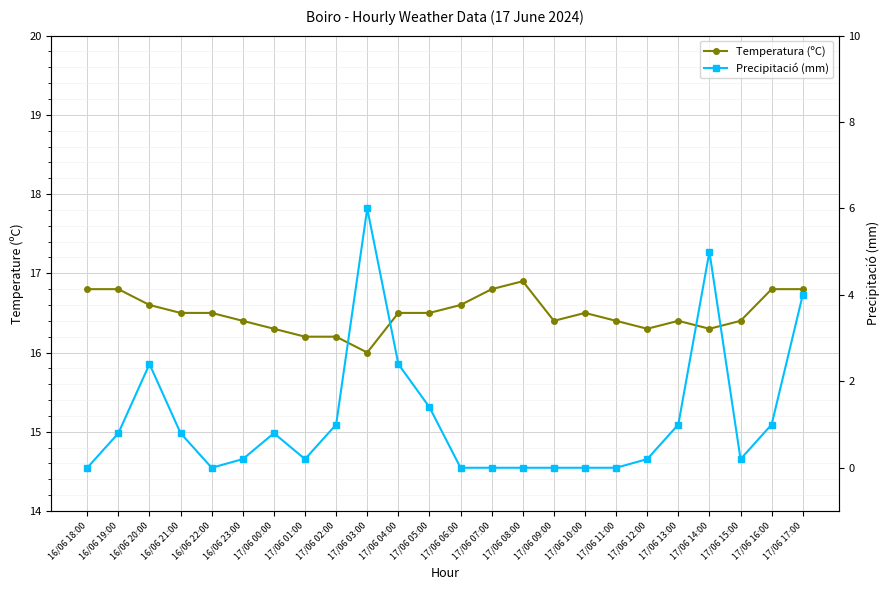

List the series in order of their overall mean, highest first.

Temperatura (ºC), Precipitació (mm)